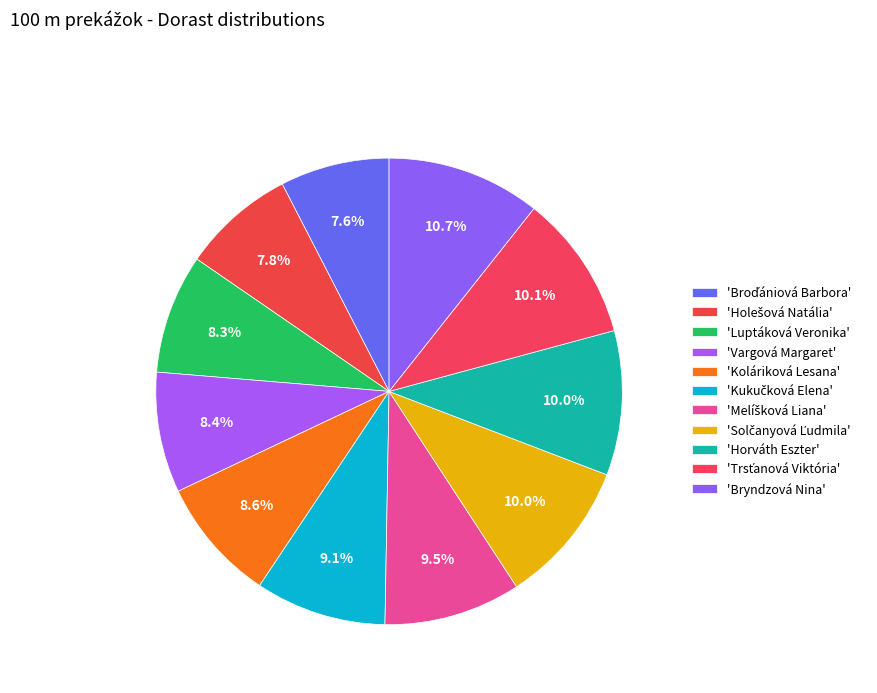

Count the number of slices in the pie.

11